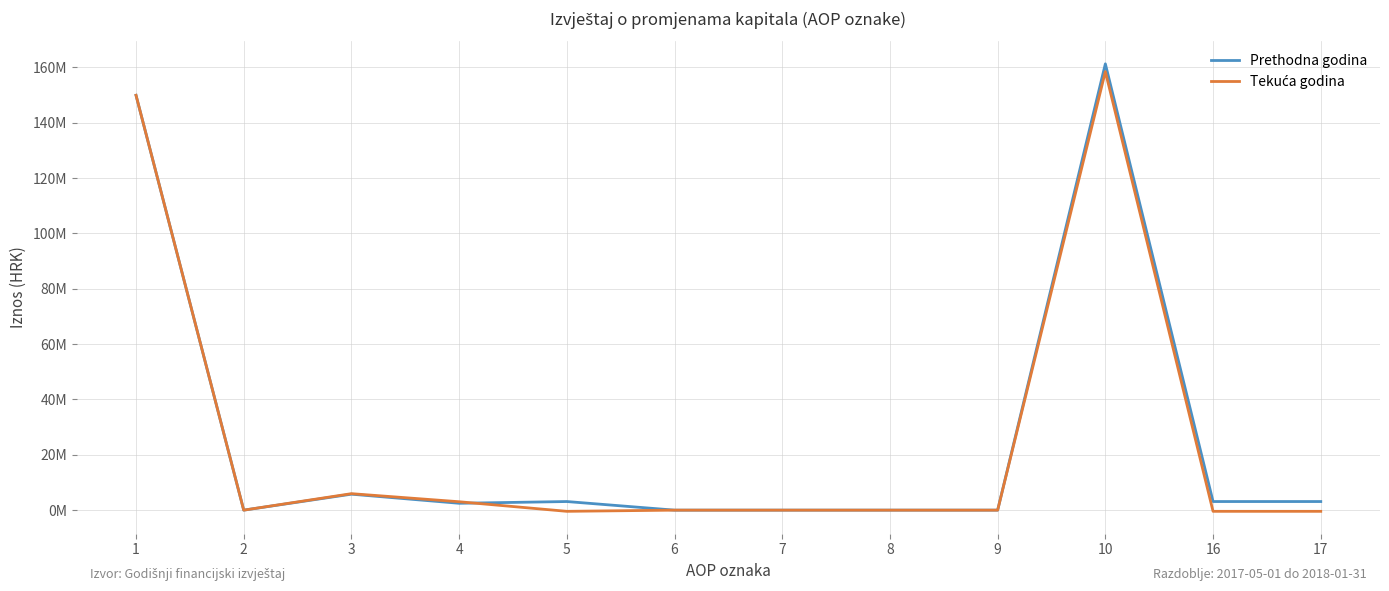

Does the chart have visible grid lines?

Yes